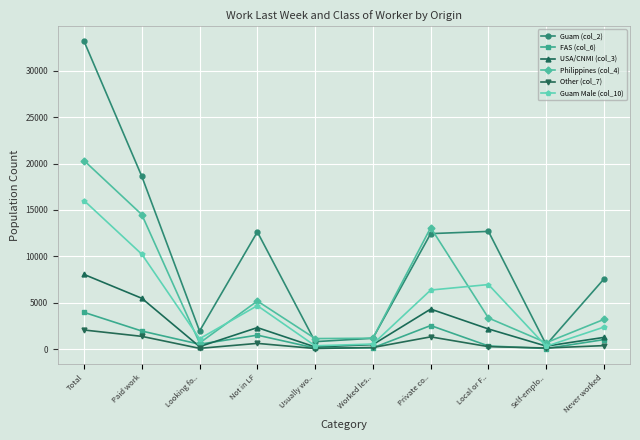

What is the label of the 9th point from the left?

Self-emplo..